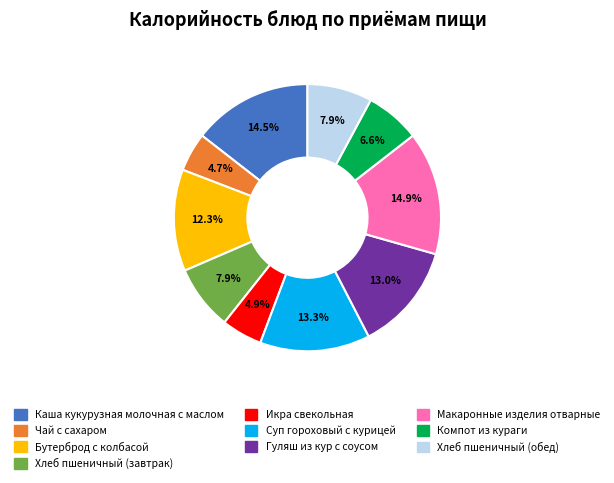

What is the ratio of the value at Каша кукурузная молочная с маслом to the value at Макаронные изделия отварные?

1.0